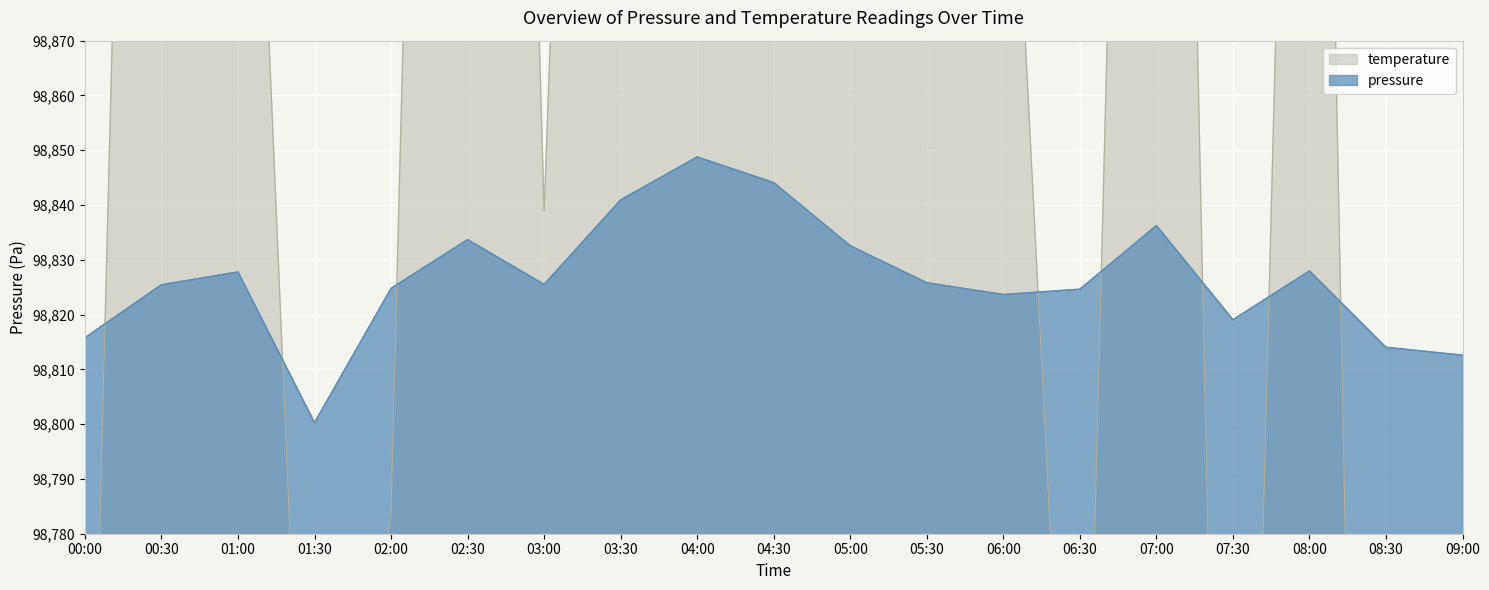

What position from the right is 09:00?

1